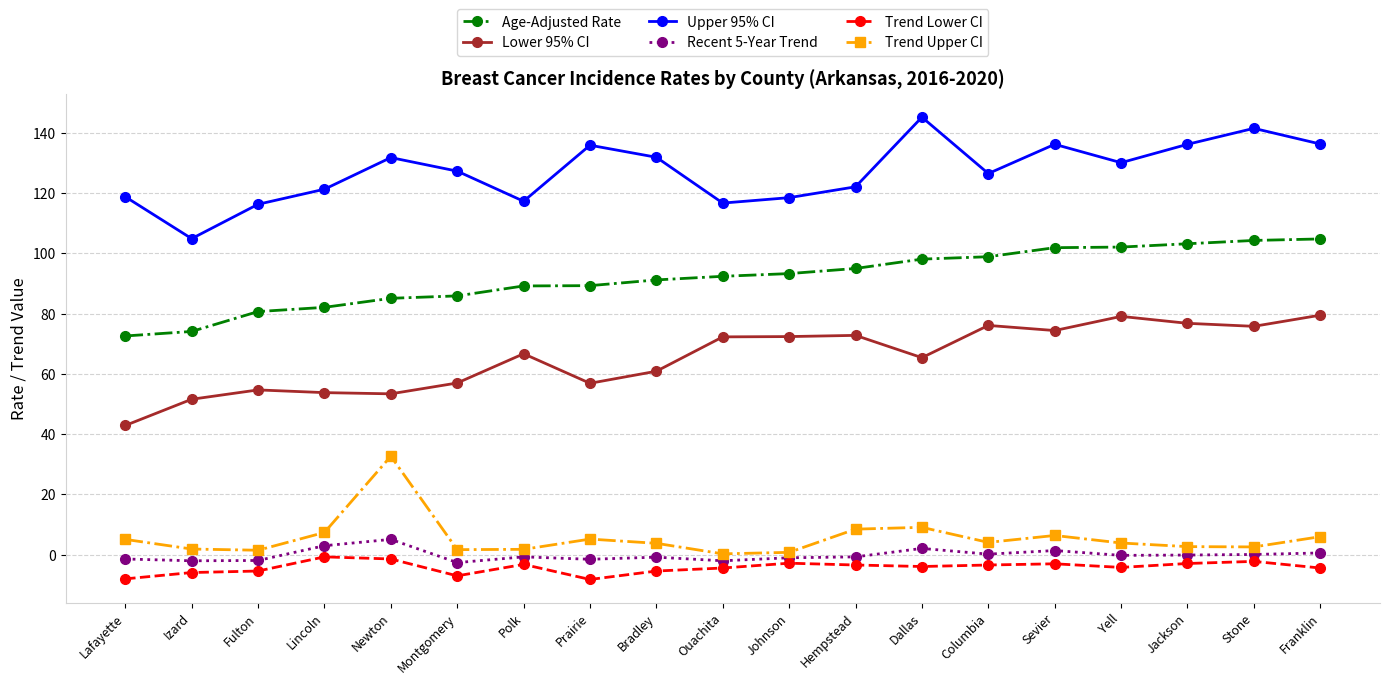

How many categories are shown in the chart?

19